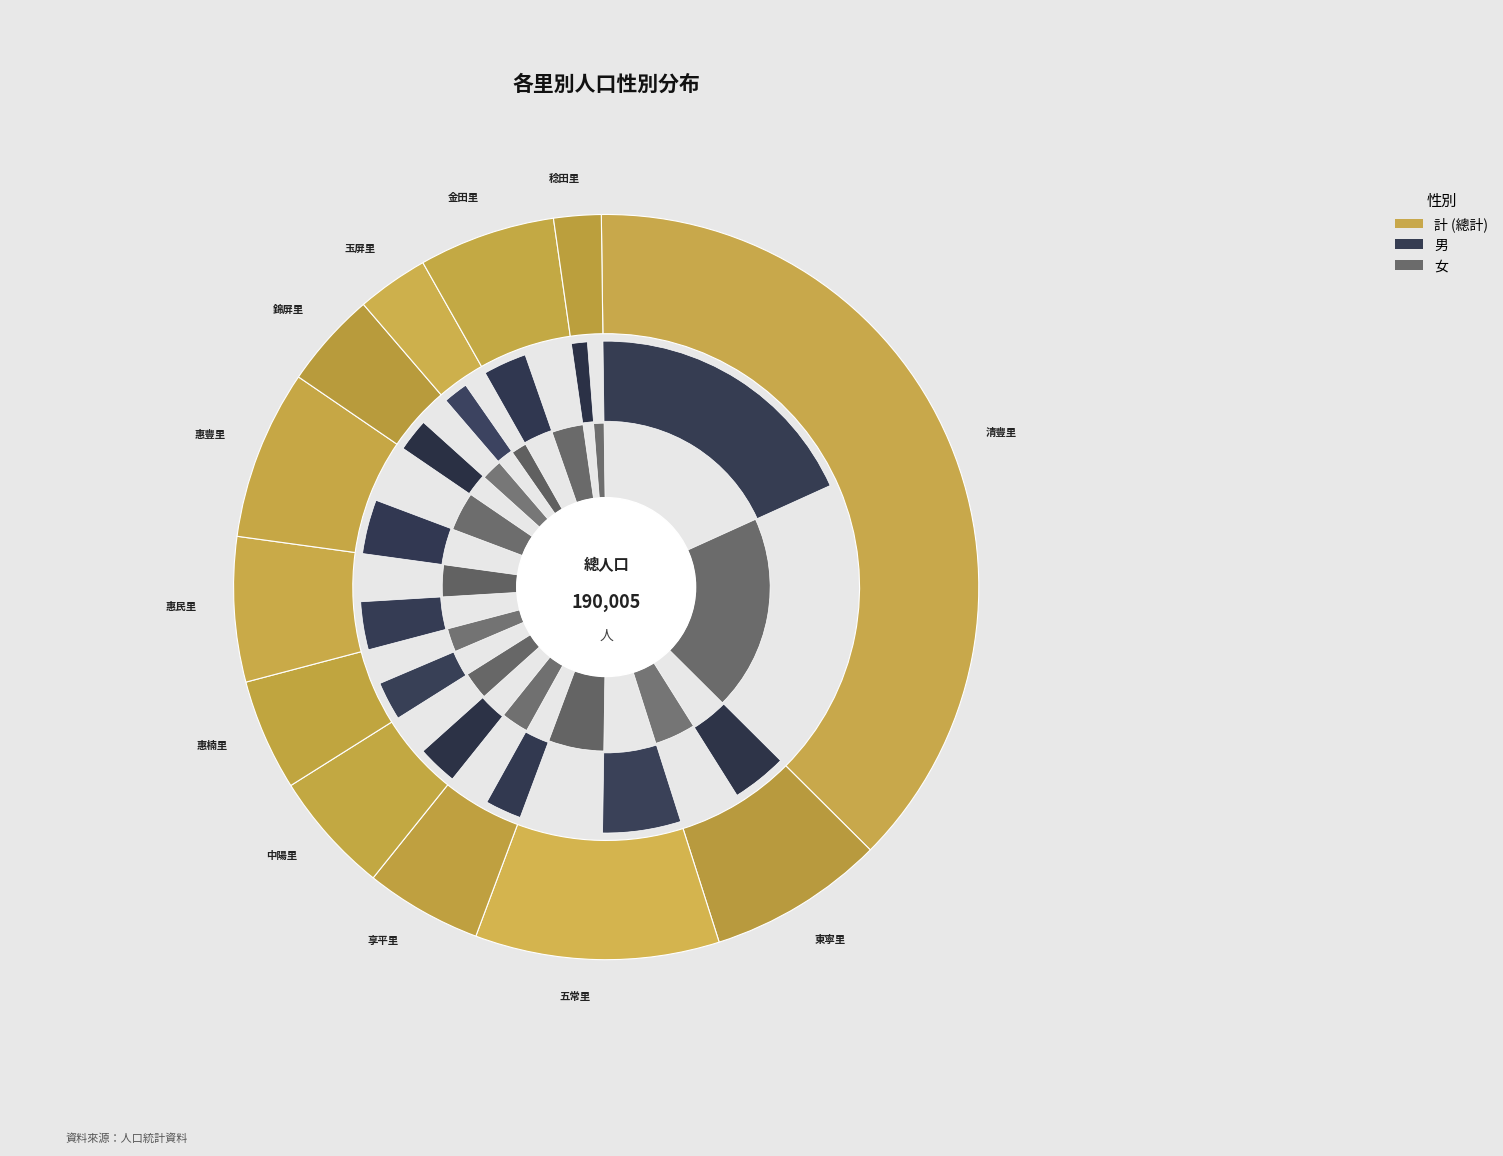

Does 金田里 represent more than half of the total?

No